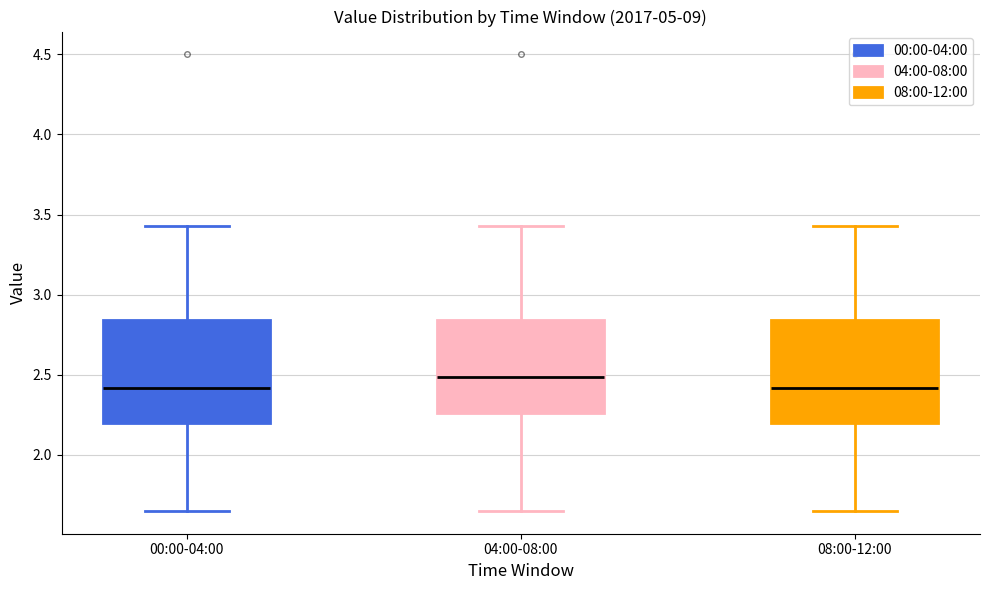

Which box has the highest median line?

04:00-08:00